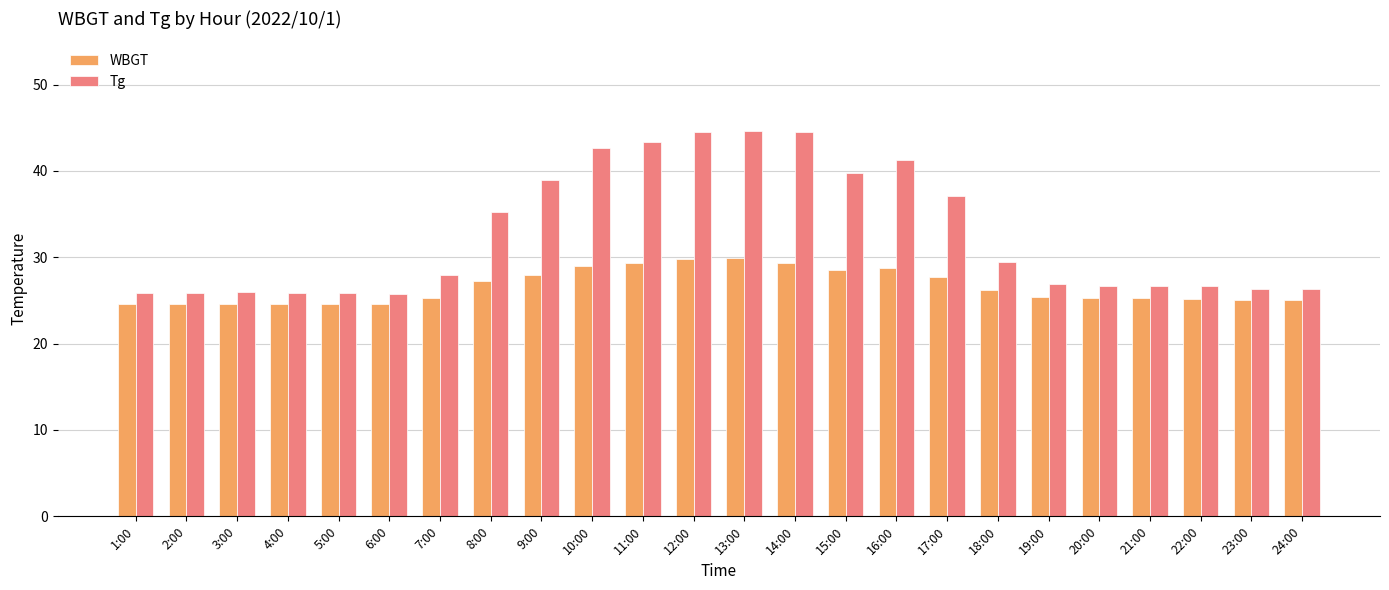

What is the difference between the WBGT values at 9:00 and 16:00?

0.8